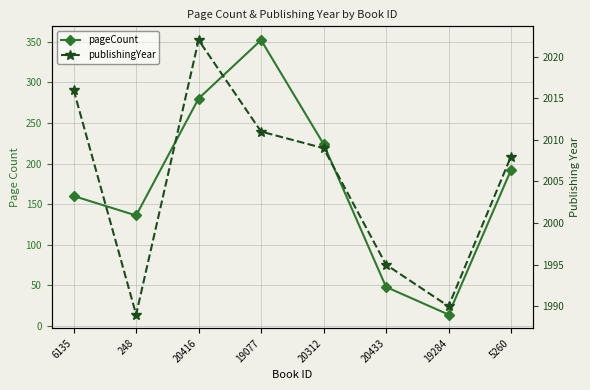

At which category does the chart reach its minimum across all series?

19284